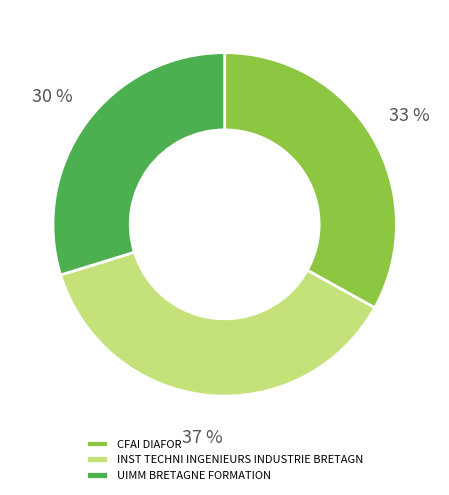

To the nearest percent, what is the average slice percentage?

33%